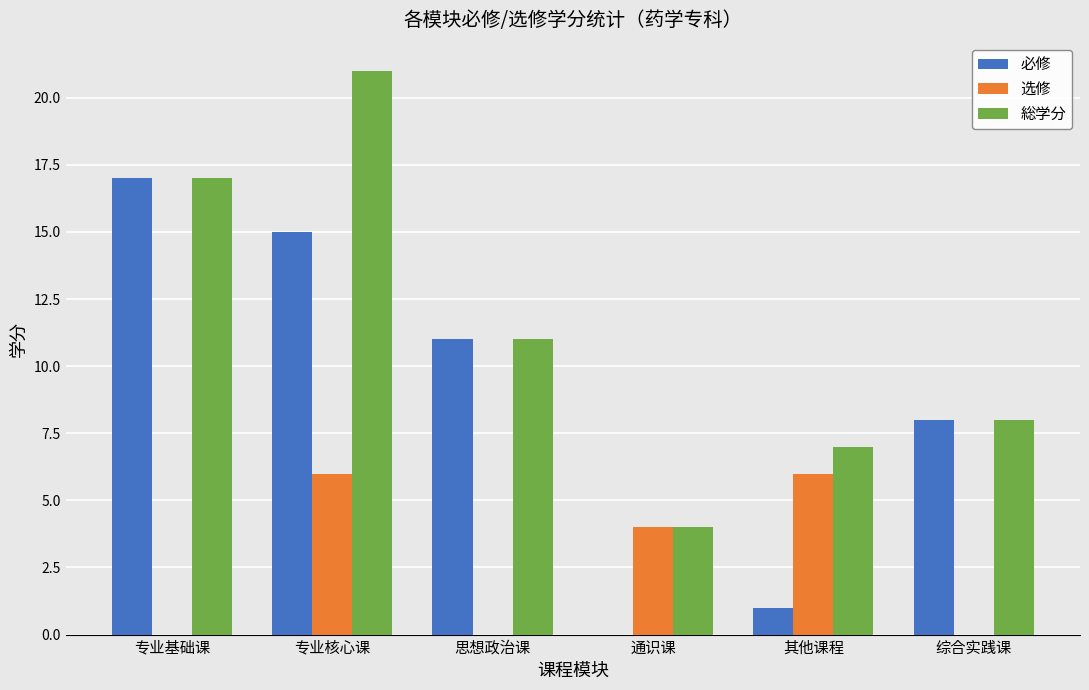

Count the number of categories in the chart.

6